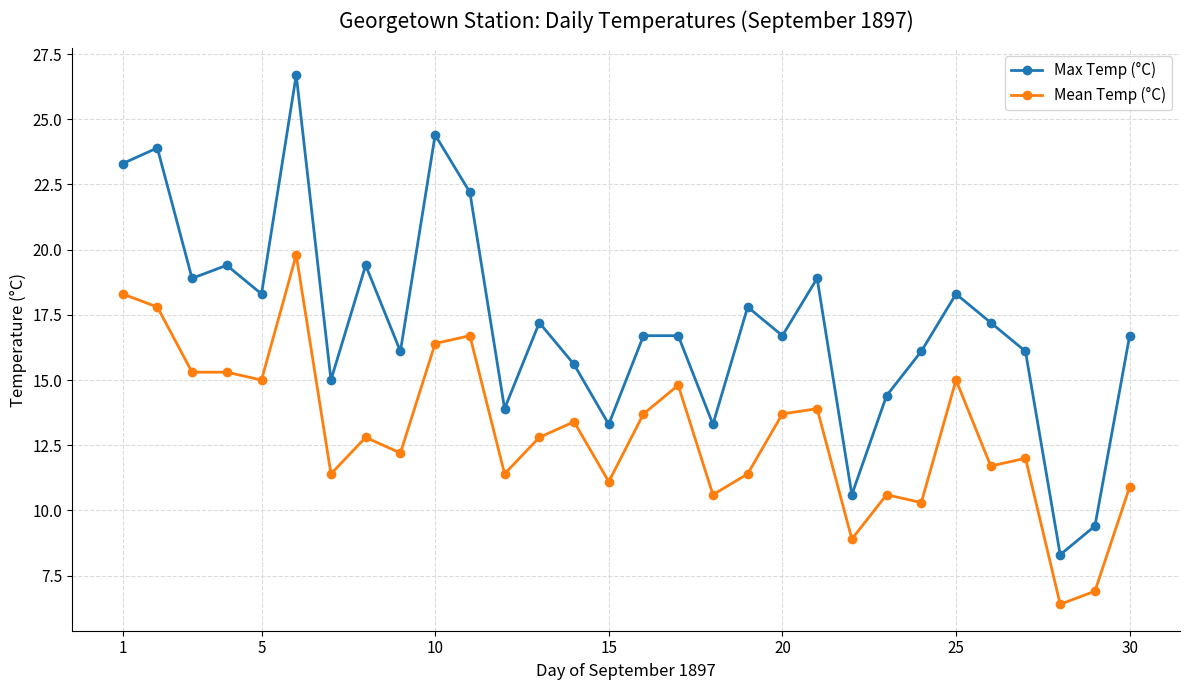

Reading right to left, what are all the values shown in this chart?

Max Temp (°C): 16.7	9.4	8.3	16.1	17.2	18.3	16.1	14.4	10.6	18.9	16.7	17.8	13.3	16.7	16.7	13.3	15.6	17.2	13.9	22.2	24.4	16.1	19.4	15.0	26.7	18.3	19.4	18.9	23.9	23.3
Mean Temp (°C): 10.9	6.9	6.4	12.0	11.7	15.0	10.3	10.6	8.9	13.9	13.7	11.4	10.6	14.8	13.7	11.1	13.4	12.8	11.4	16.7	16.4	12.2	12.8	11.4	19.8	15.0	15.3	15.3	17.8	18.3